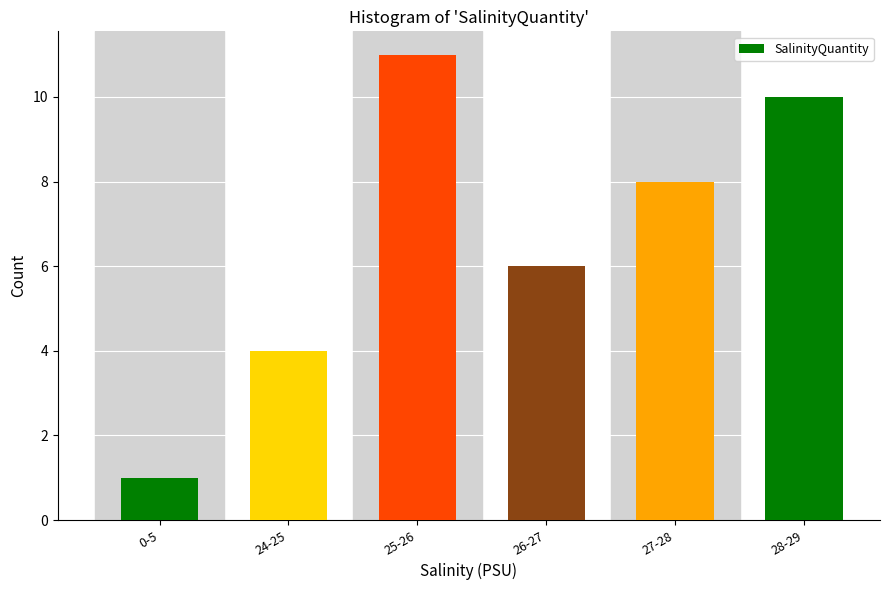

Reading left to right, extract all data points from this chart.

0-5=1	24-25=4	25-26=11	26-27=6	27-28=8	28-29=10